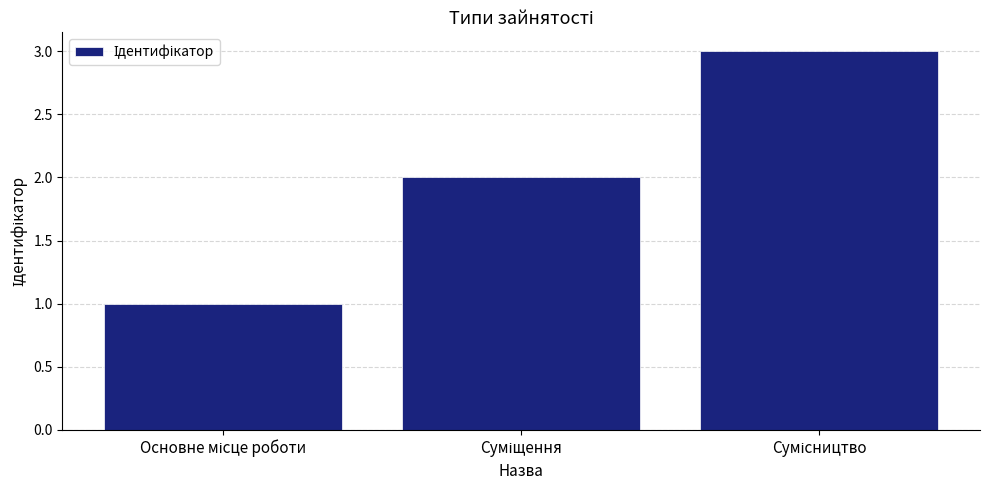

What is the sum of all values?

6